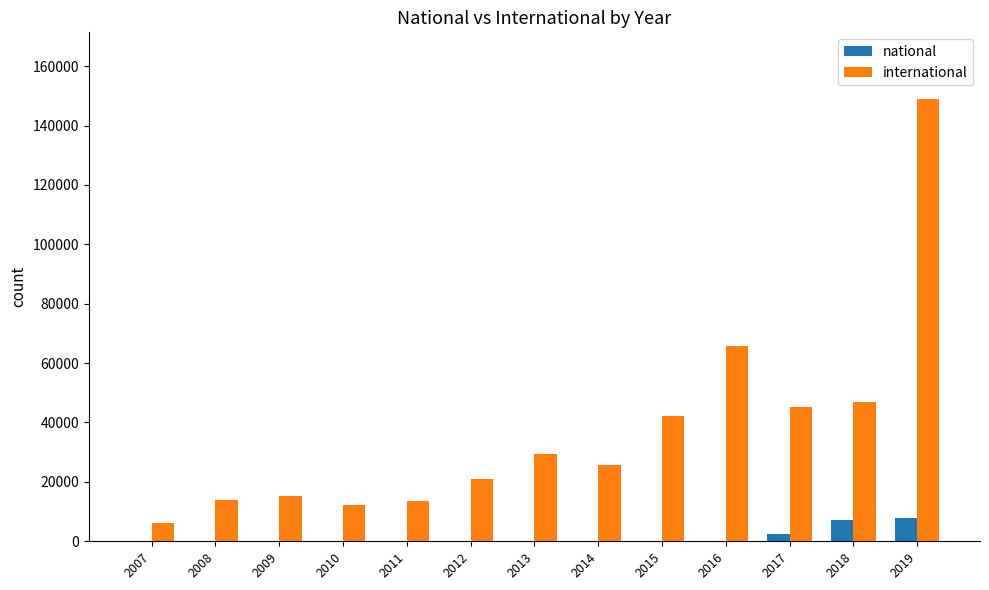

What is the maximum value for national?

7776